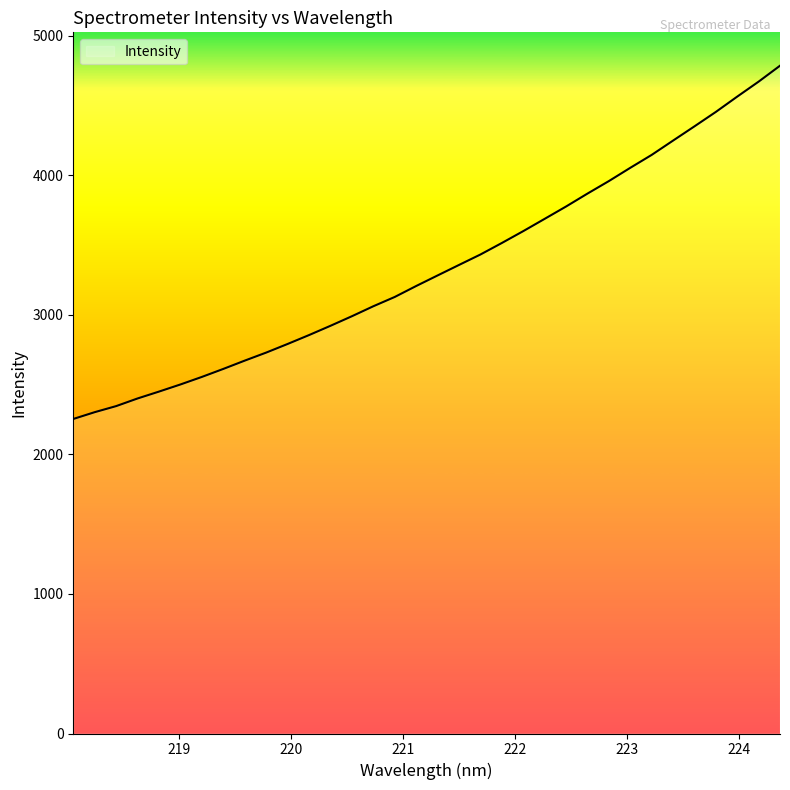

What is the difference between the maximum and minimum values?

2531.7